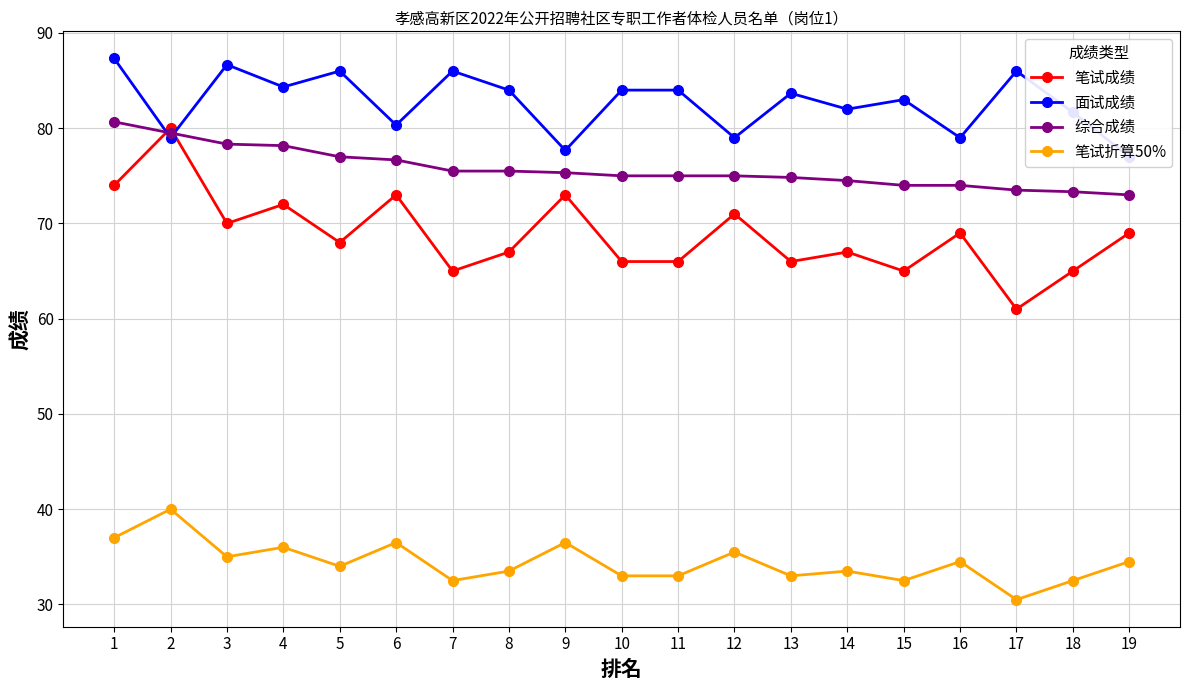

What is the difference between the 笔试成绩 values at 19 and 12?

2.0